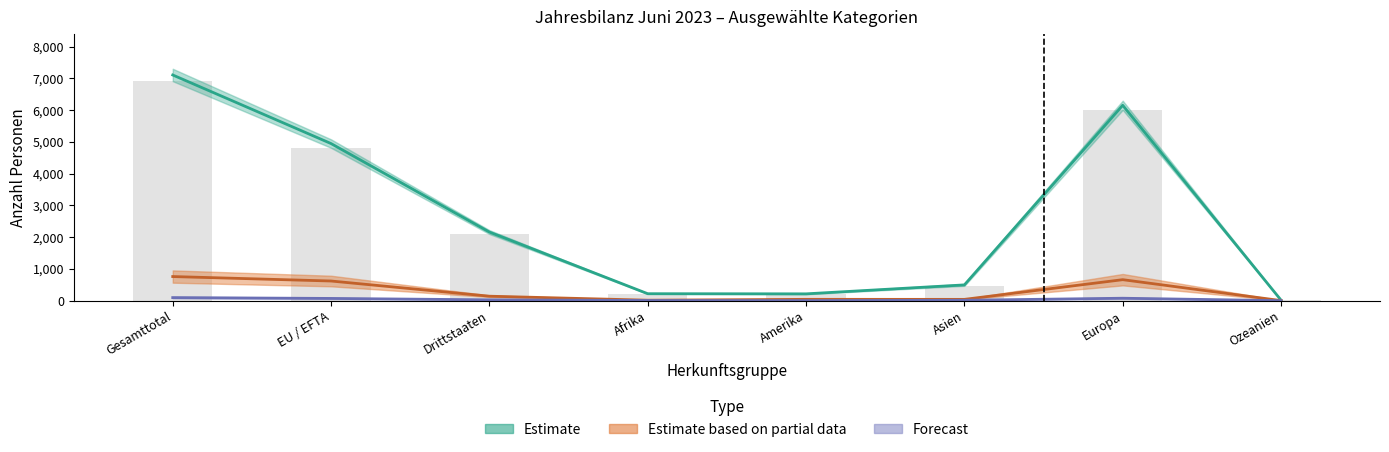

Between Europa and EU / EFTA, which is larger?

Europa